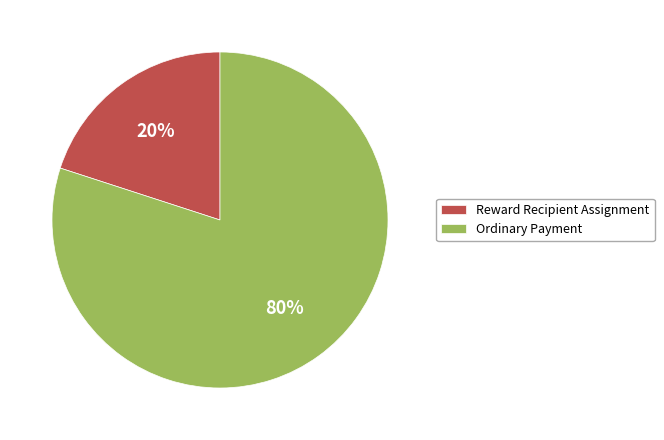

Is the sum of Ordinary Payment and Reward Recipient Assignment greater than half?

Yes